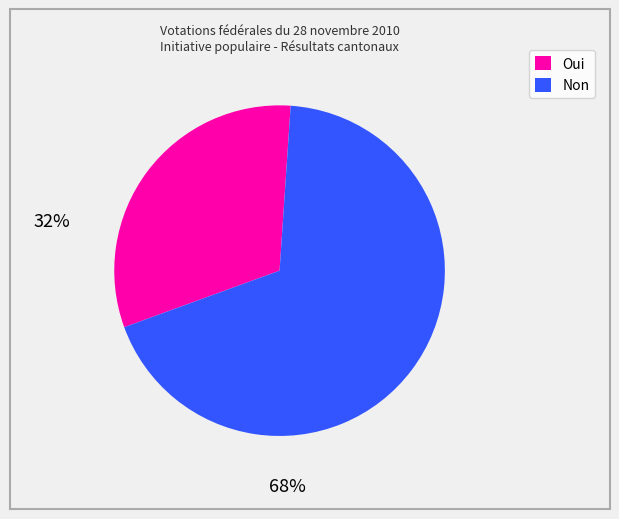

Which slice is the largest?

Non